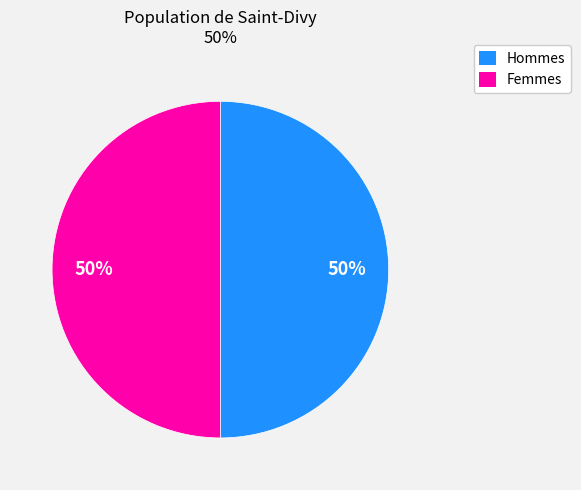

How many segments does this pie chart have?

2